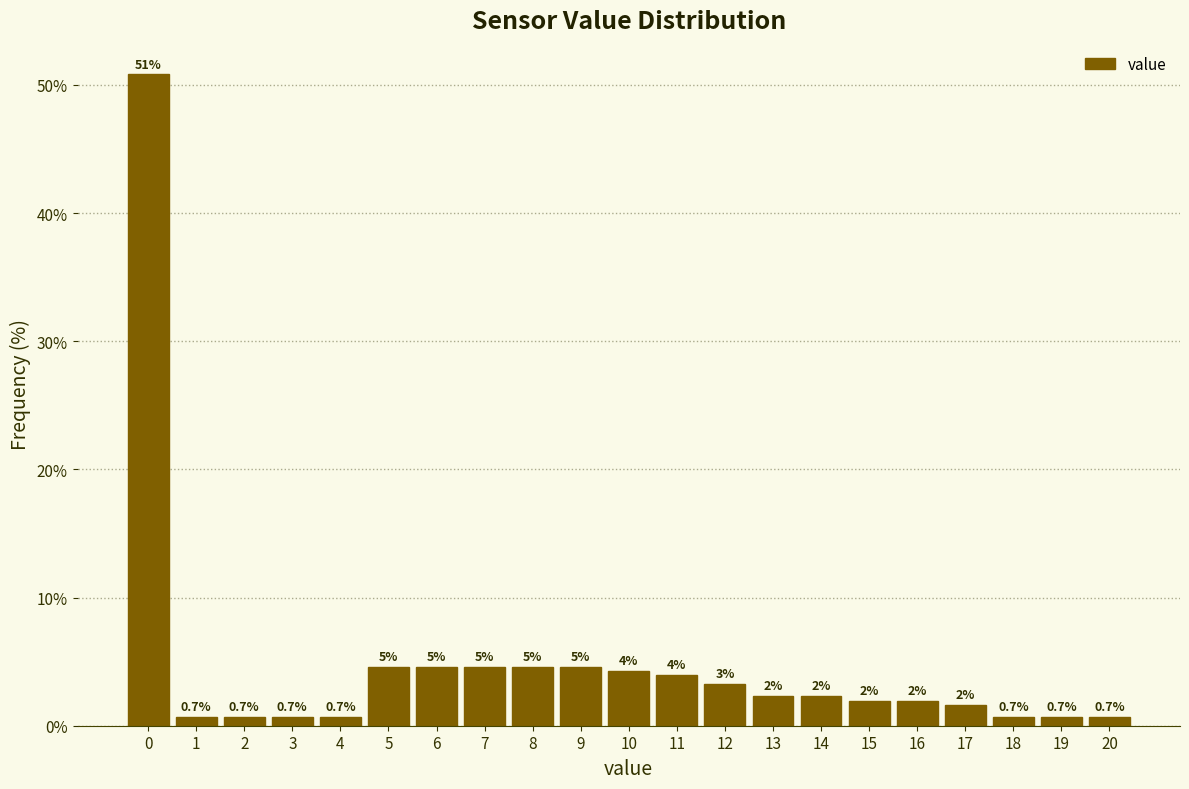

Is it true that the value at 10 is 2.5?

False